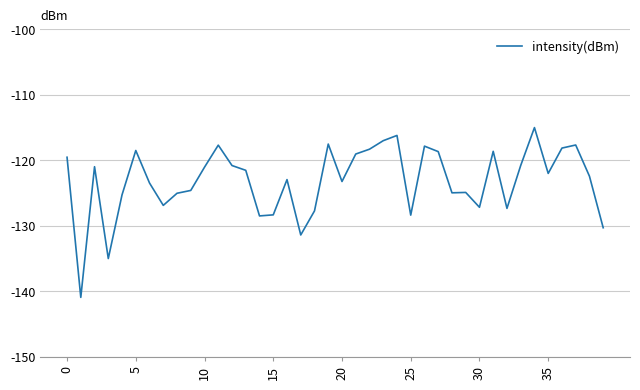

What is the smallest value displayed?

-140.9